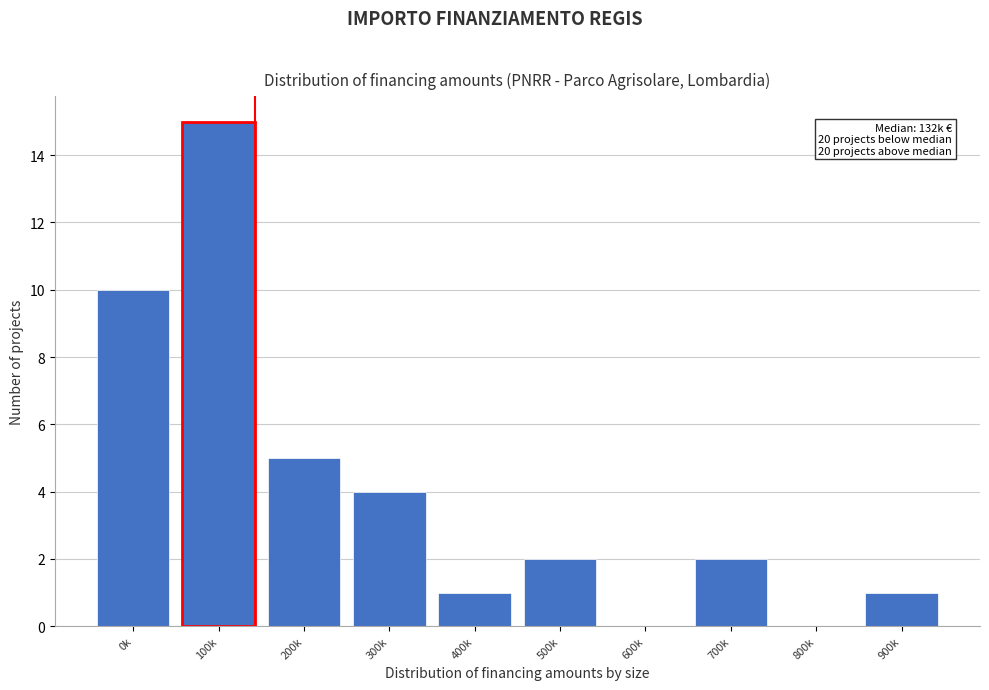

Reading right to left, what are all the values shown in this chart?

900k=1	800k=0	700k=2	600k=0	500k=2	400k=1	300k=4	200k=5	100k=15	0k=10